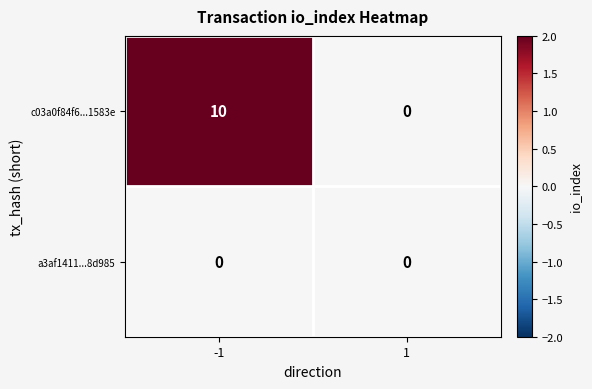

What is the maximum value shown in the chart?

10